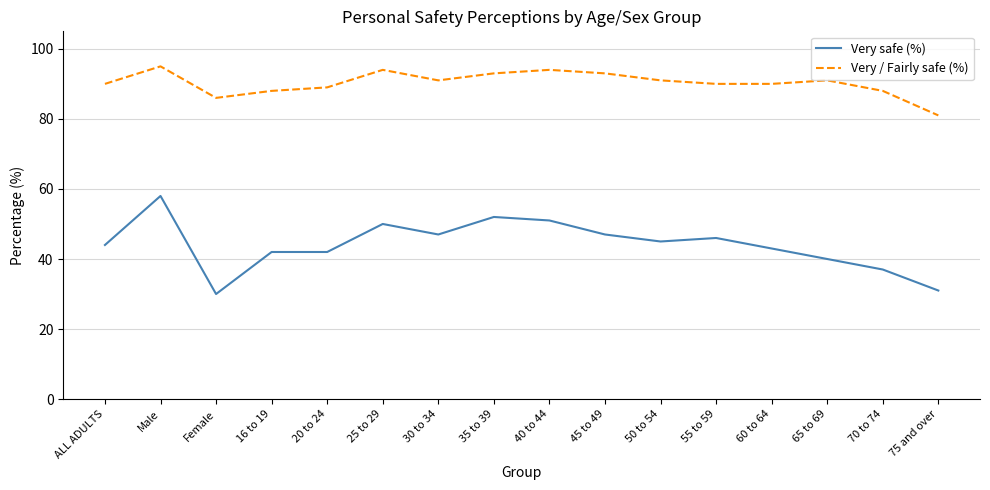

The value of Very / Fairly safe (%) at 30 to 34 is 52. True or false?

False